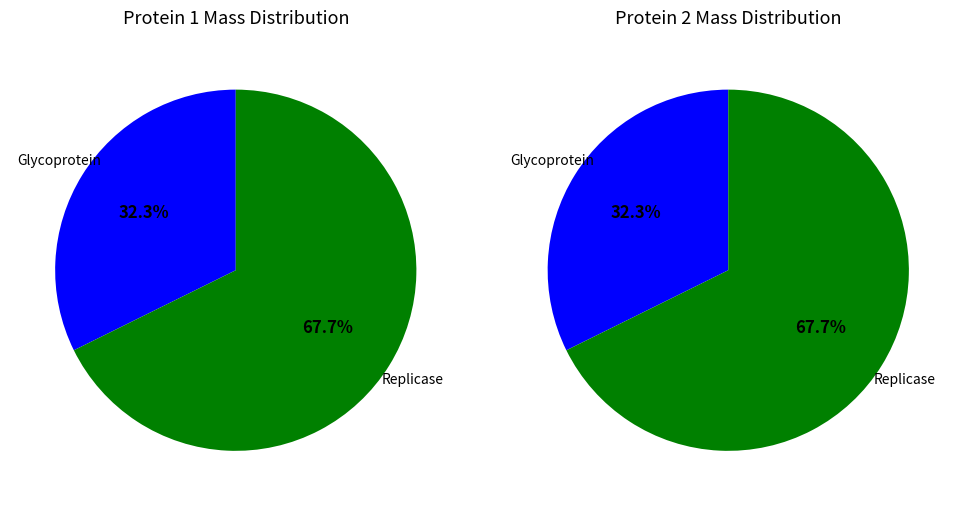

Do tr|A0A076JP40|A0A076JP40_9VIRU Glycoprotein and tr|A0A076JU28|A0A076JU28_9VIRU Replicase together represent more than half of the pie?

Yes